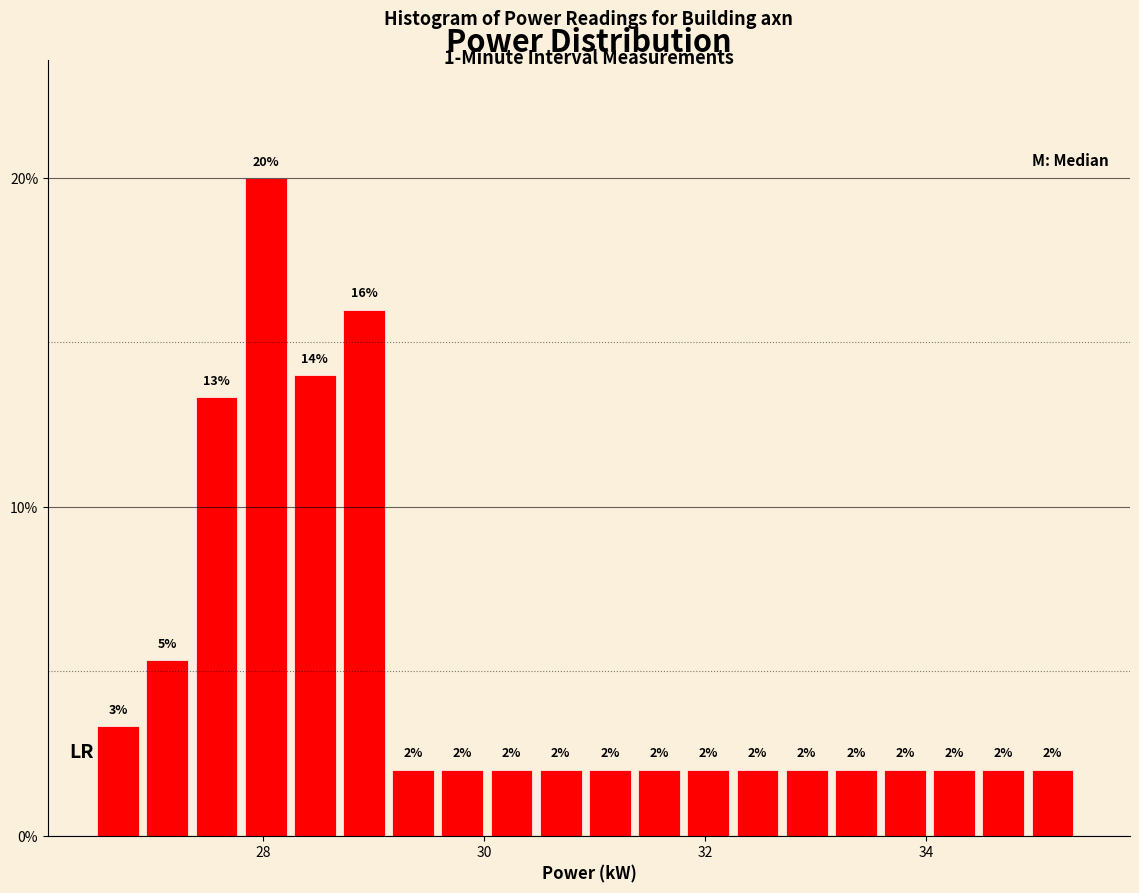

Around what value on the x-axis is the tallest bar? Give the approximate position of its centre, as read against the axis.

28.0